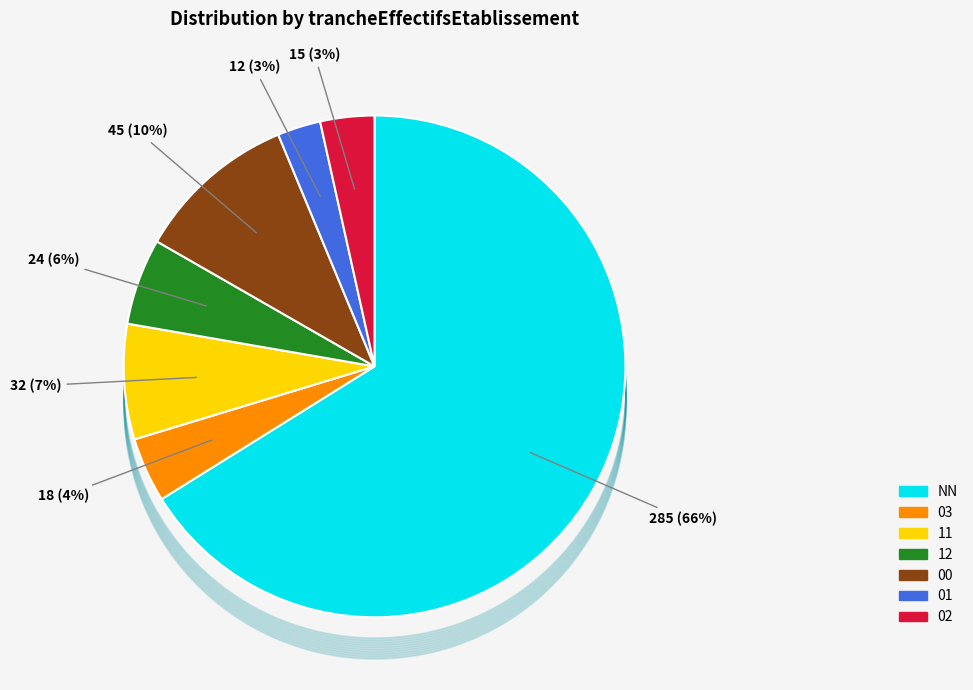

To the nearest percent, what percentage of the pie is 02?

3%